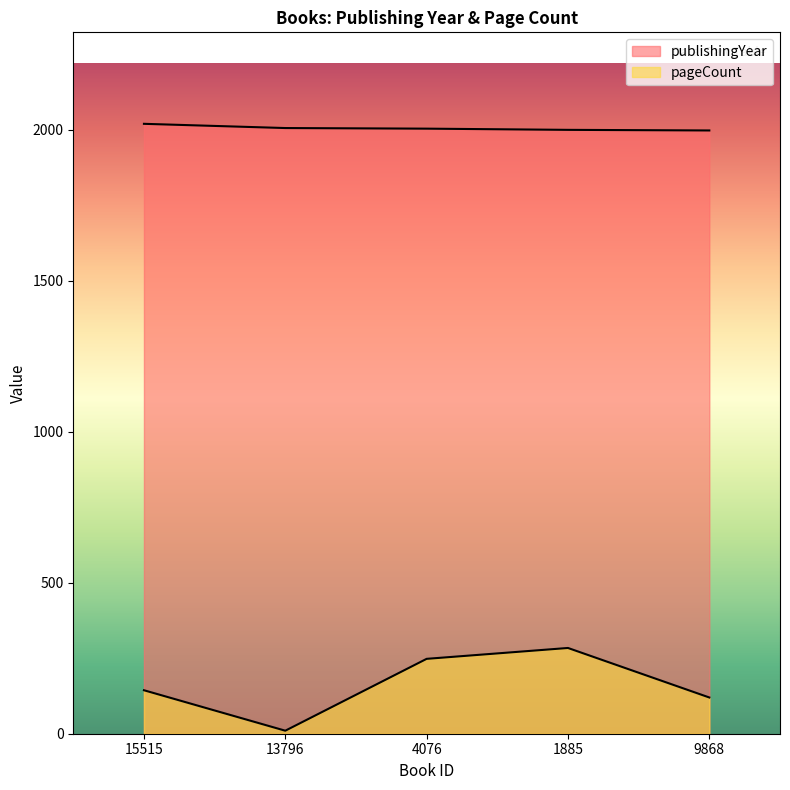

Which series has the largest range (max minus min)?

pageCount